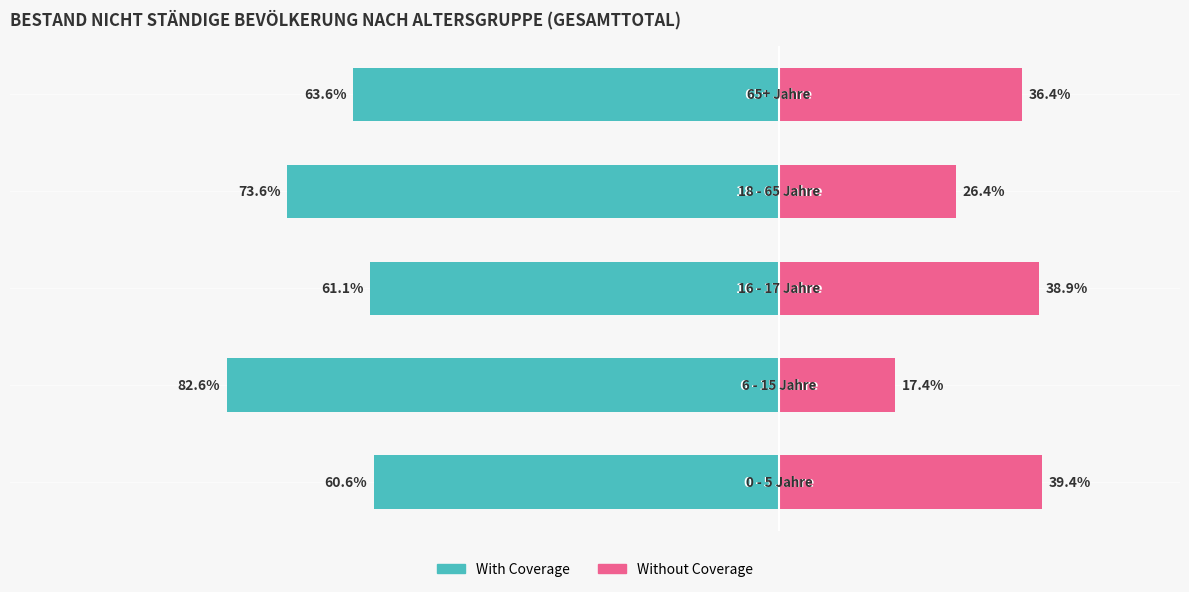

True or false: With Coverage has a value of -36.0 at 0.

False